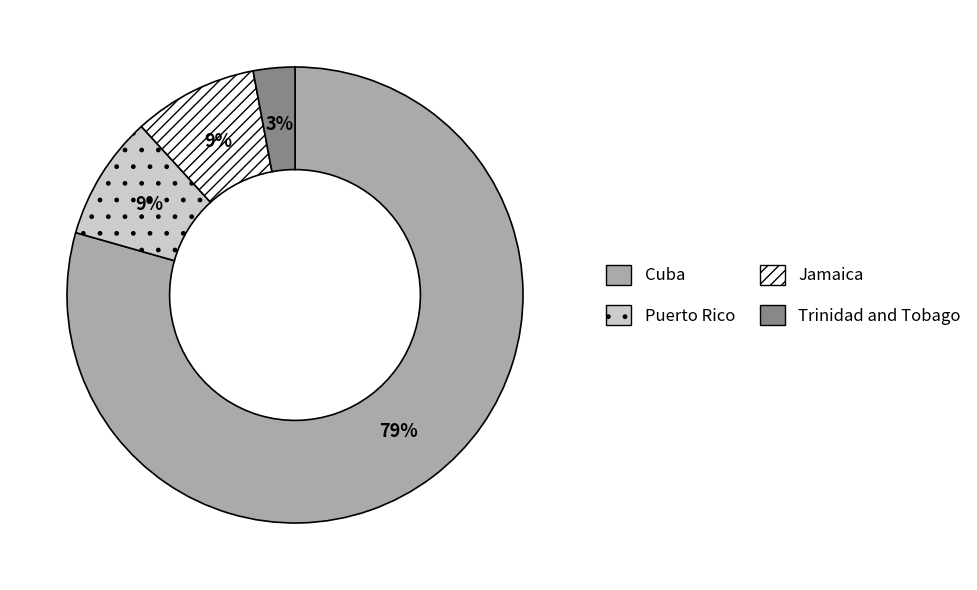

Do Trinidad and Tobago and Cuba together represent more than half of the pie?

Yes